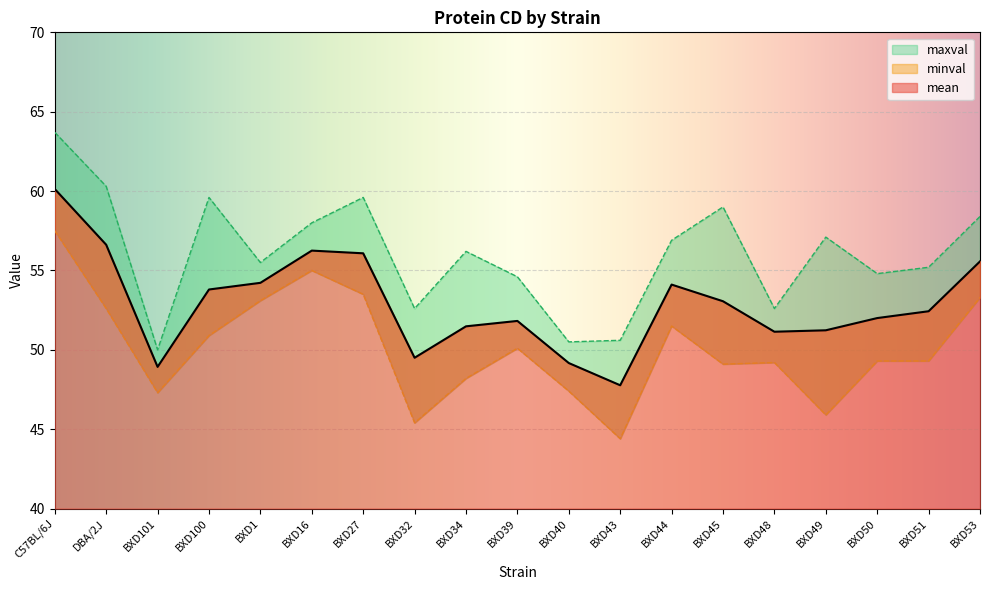

Which has a higher value, BXD45 or DBA/2J?

DBA/2J